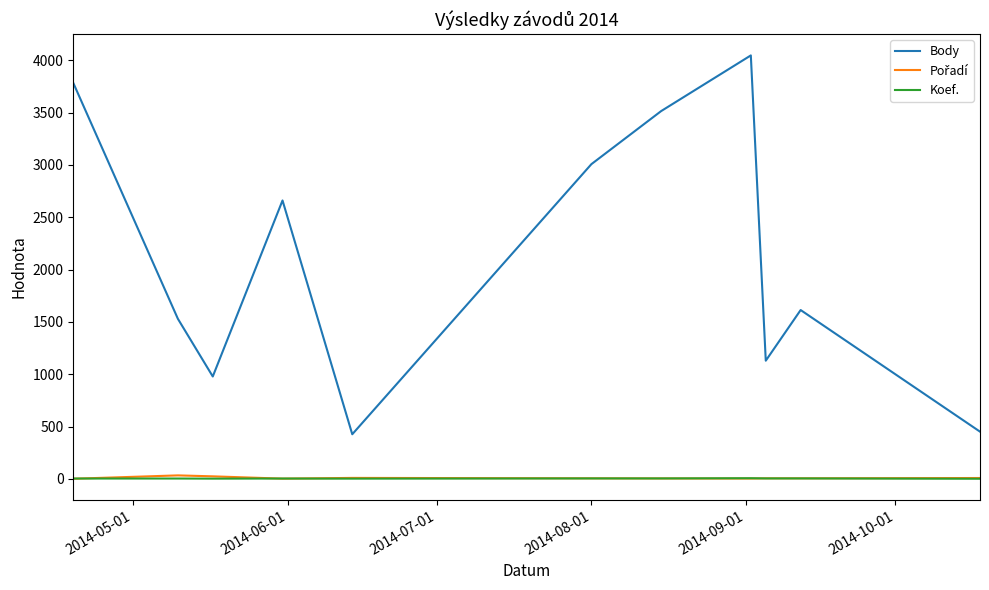

How many lines are shown in the chart?

3